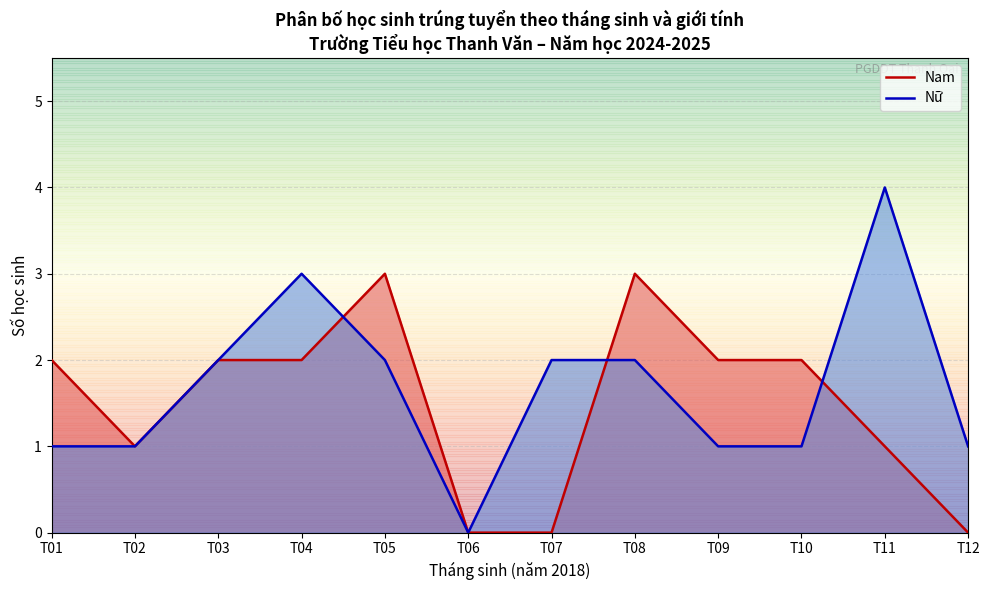

Is it true that Nữ equals 0 at T10?

False